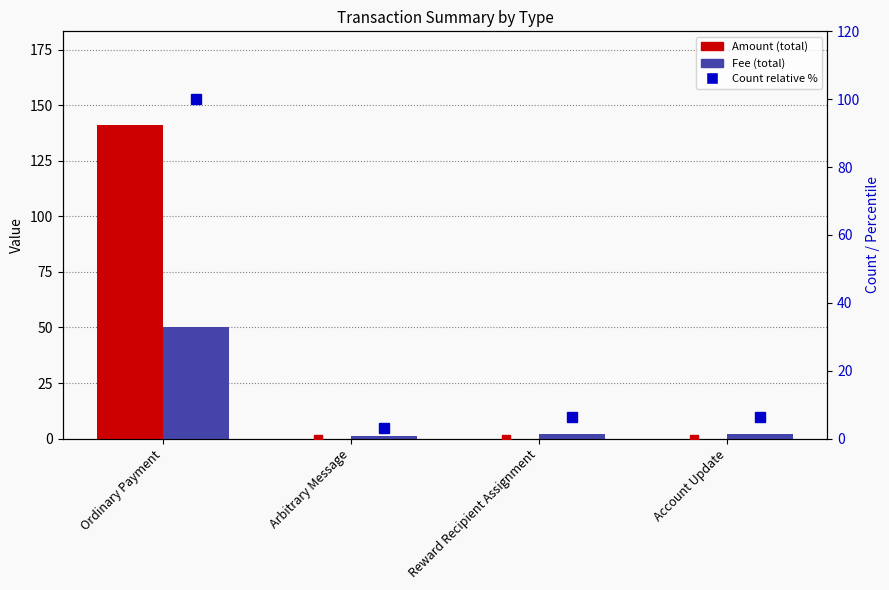

Which series has the largest range (max minus min)?

Amount